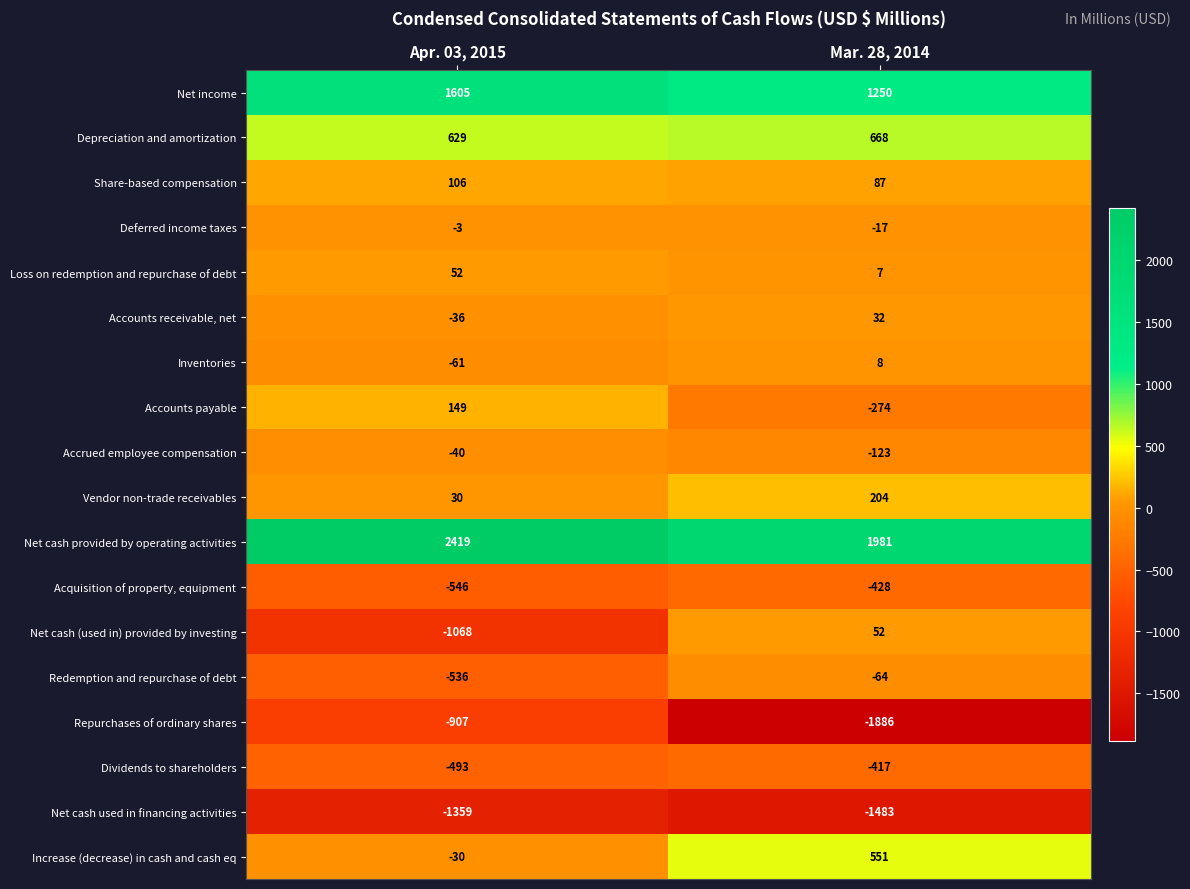

Which series has the largest total across all categories?

Net cash provided by operating activities